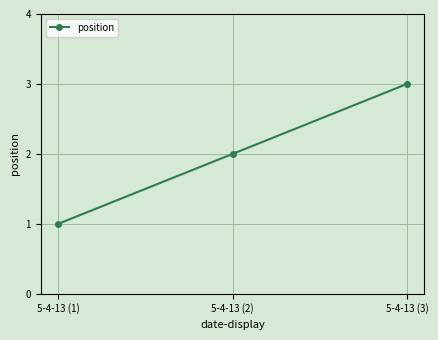

Which has a higher value, 5-4-13 (1) or 5-4-13 (2)?

5-4-13 (2)